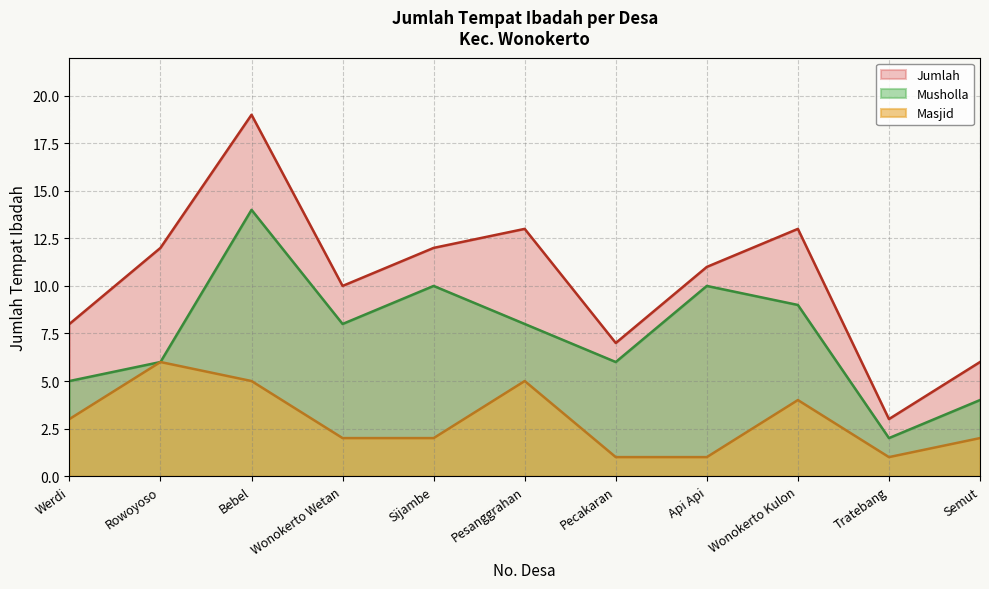

What is the total value across all series at Pesanggrahan?

26